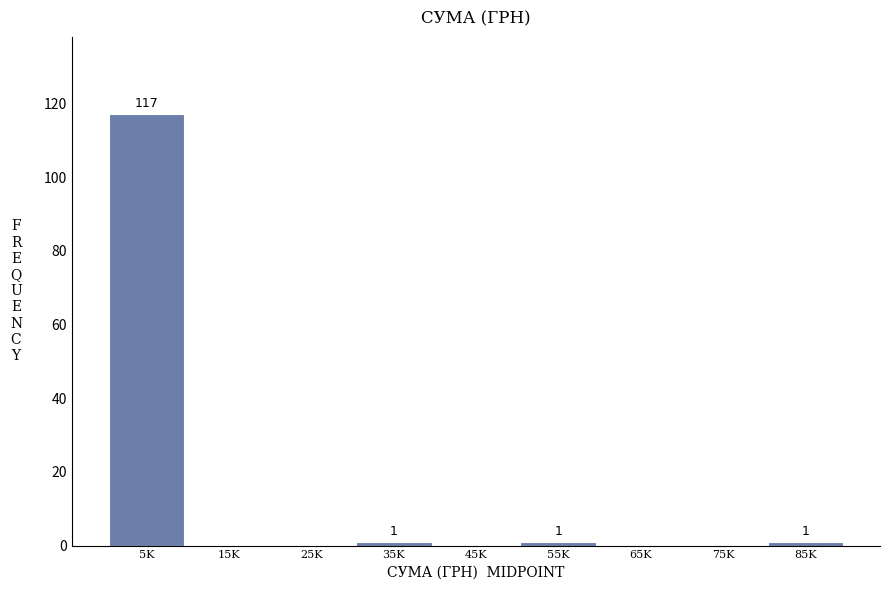

Reading right to left, list all the values displayed in this chart.

85K=1	75K=0	65K=0	55K=1	45K=0	35K=1	25K=0	15K=0	5K=117